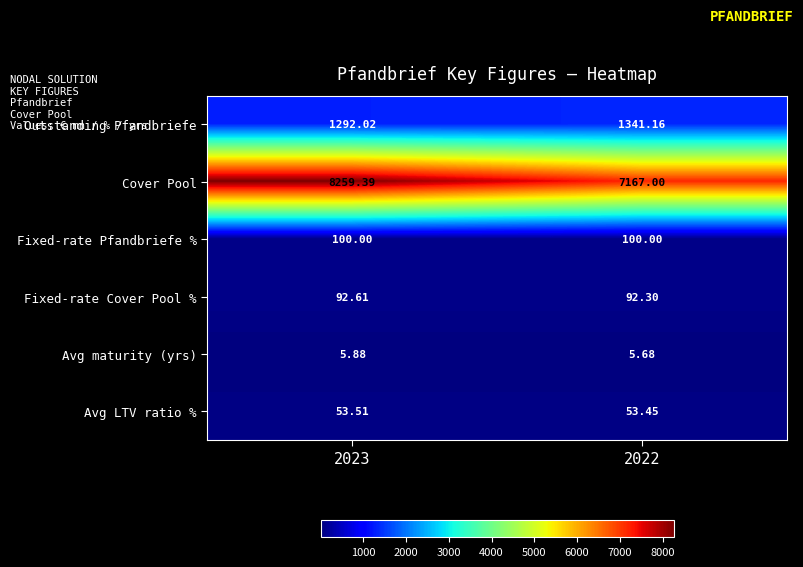

Is the value of Fixed-rate Cover Pool % at 2022 greater than the value of Avg maturity (yrs) at 2023?

Yes